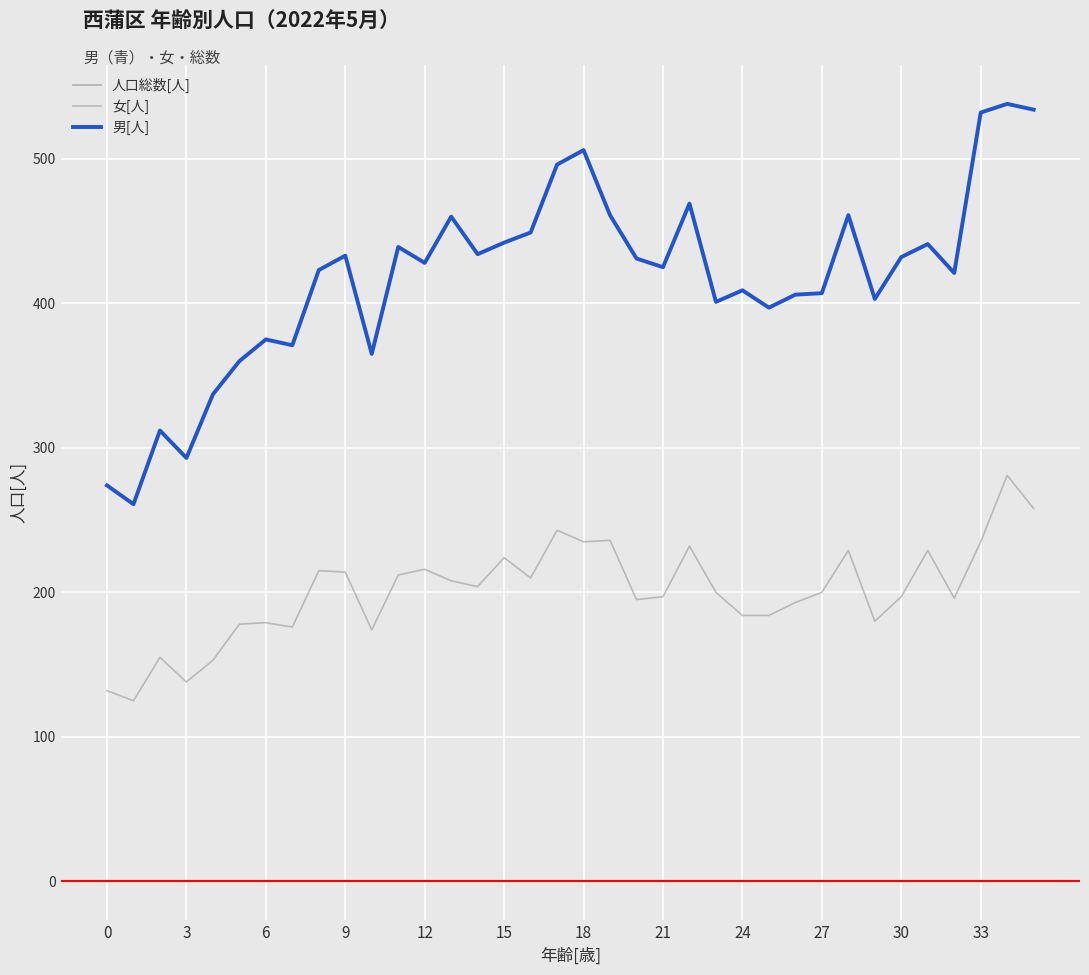

Does the chart have visible grid lines?

Yes